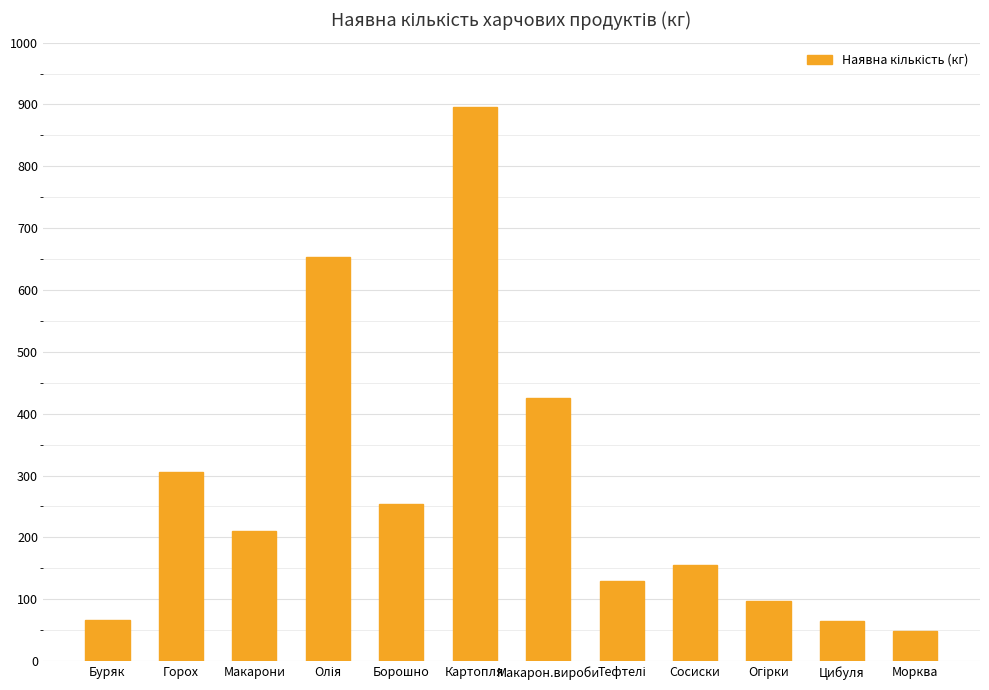

Between Макарон.вироби and Макарони, which is larger?

Макарон.вироби